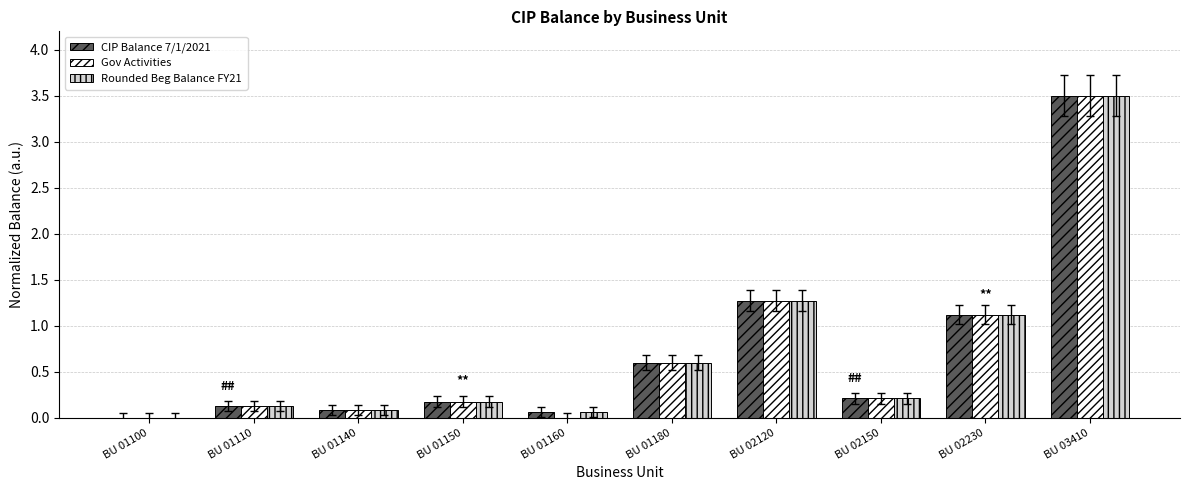

Between BU 01180 and BU 02230, which series saw the biggest shift?

Rounded Beg Balance FY21